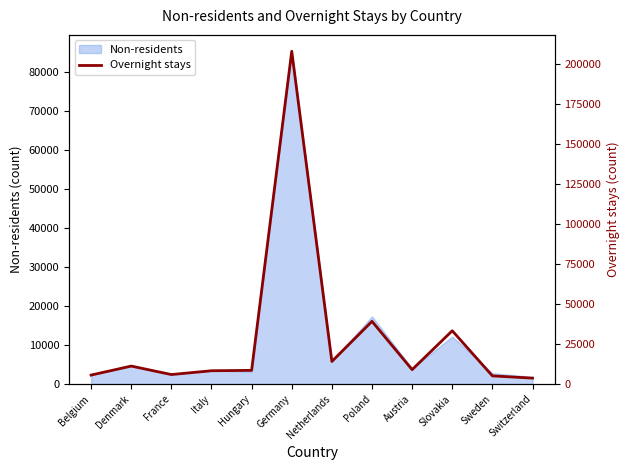

What is the maximum value shown in the chart?

208084